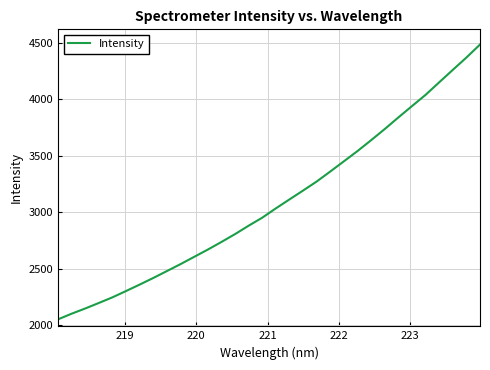

What is the smallest value displayed?

2054.0